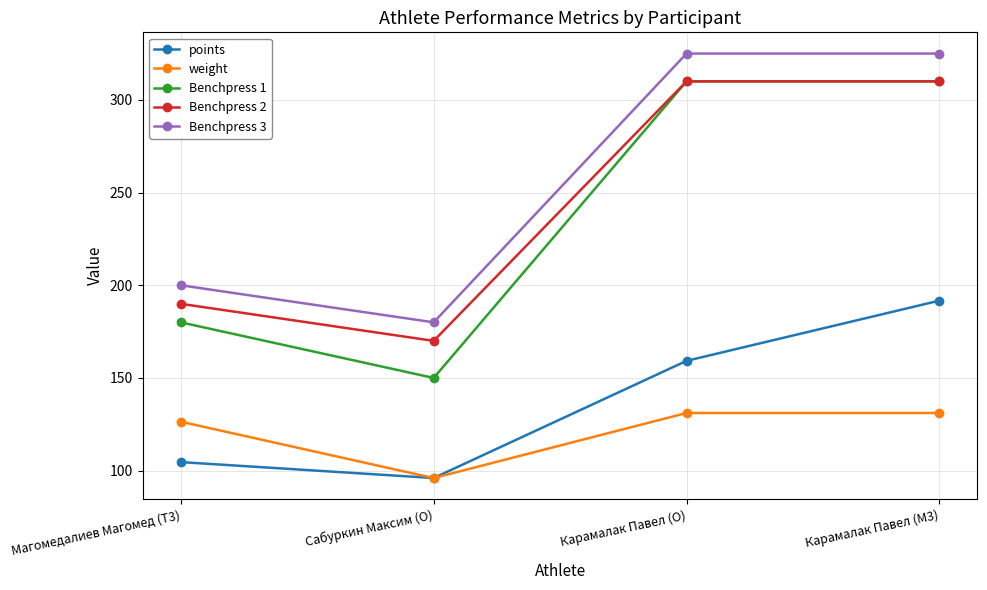

Does the chart display data point markers on the line(s)?

Yes